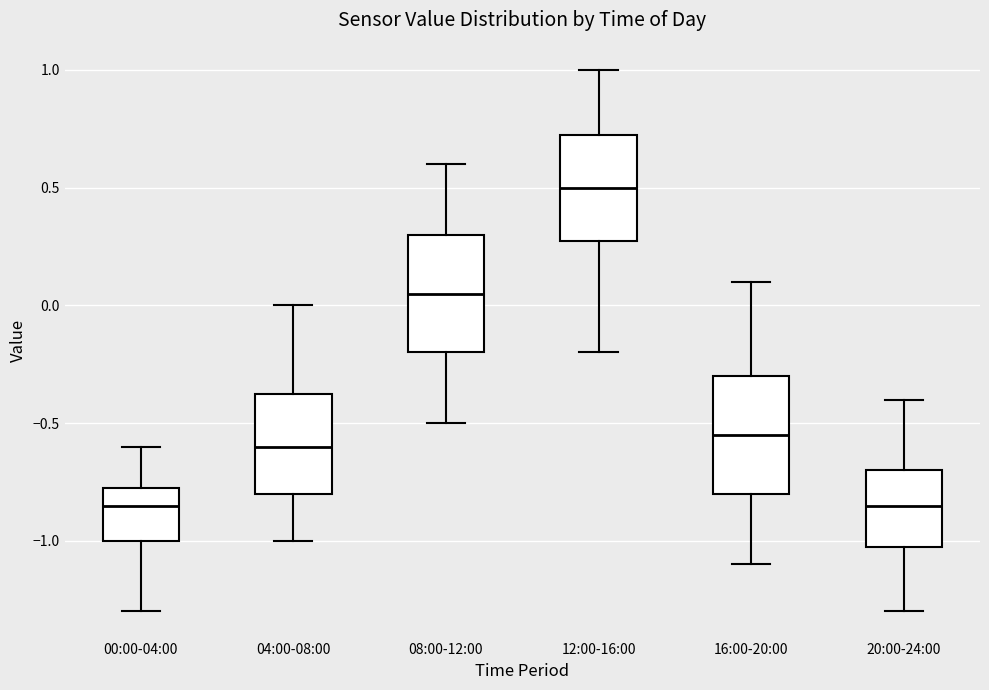

Reading left to right, read every box against the y-axis: the position of its median line, the range the box covers, and the ends of its whiskers. The values are not printed on the chart, so give them approximately, as read against the axis.

00:00-04:00: median -0.85, box -1.00 to -0.75, whiskers -1.30 to -0.60
04:00-08:00: median -0.60, box -0.80 to -0.35, whiskers -1.00 to 0.00
08:00-12:00: median 0.05, box -0.20 to 0.30, whiskers -0.50 to 0.60
12:00-16:00: median 0.50, box 0.30 to 0.75, whiskers -0.20 to 1.00
16:00-20:00: median -0.55, box -0.80 to -0.30, whiskers -1.10 to 0.10
20:00-24:00: median -0.85, box -1.00 to -0.70, whiskers -1.30 to -0.40